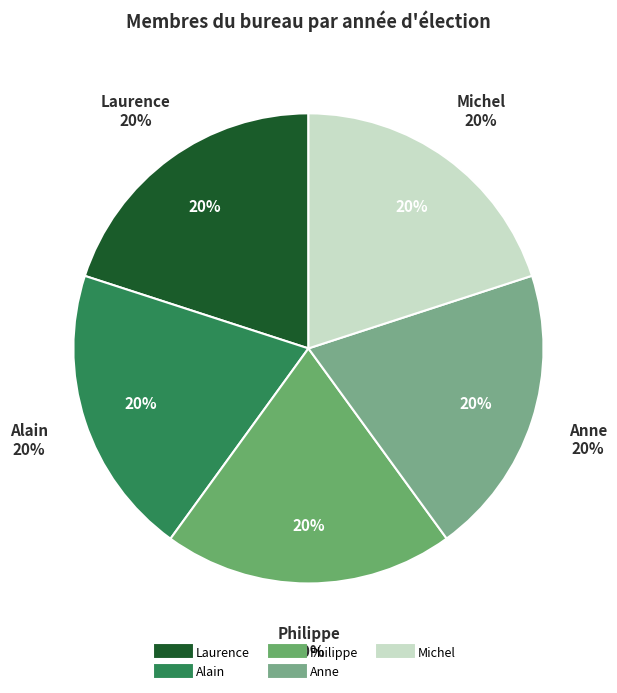

To the nearest percent, what percentage of the pie is Philippe?

20%